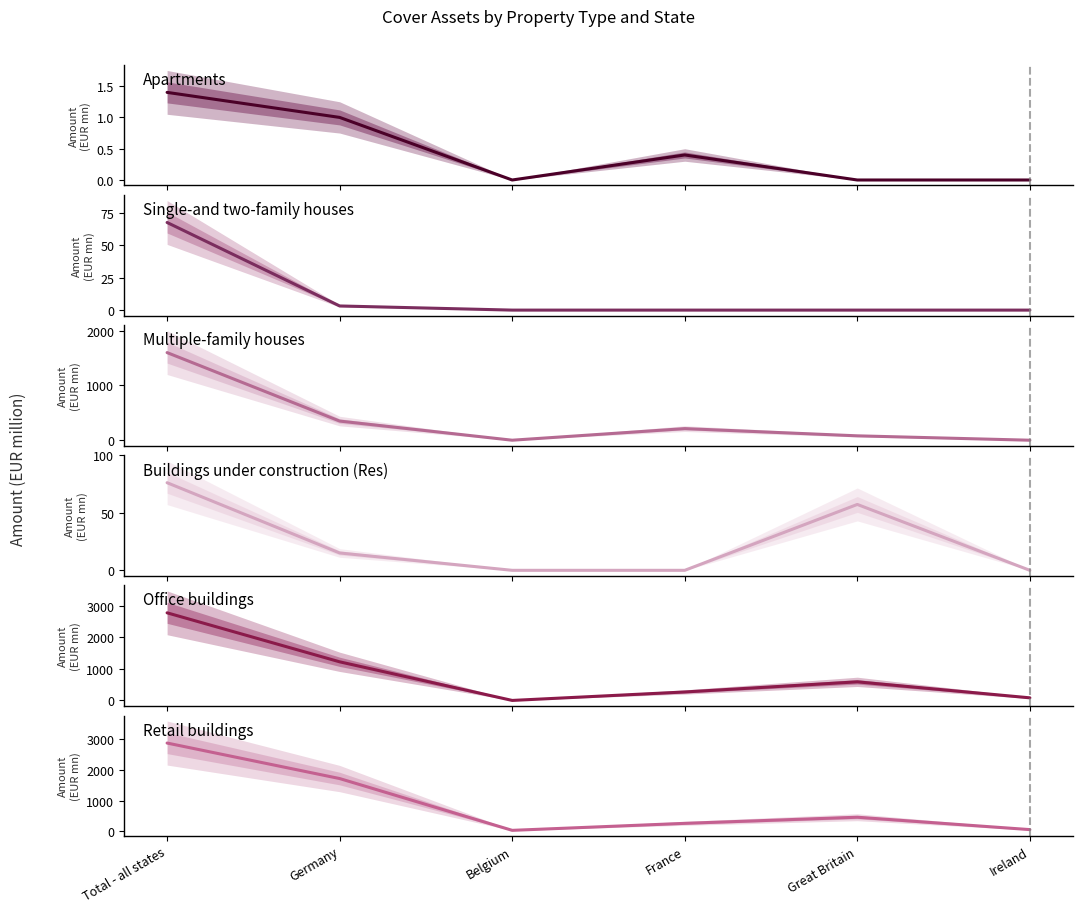

What is the value of the Office buildings point at the 1st from the left?

2782.9